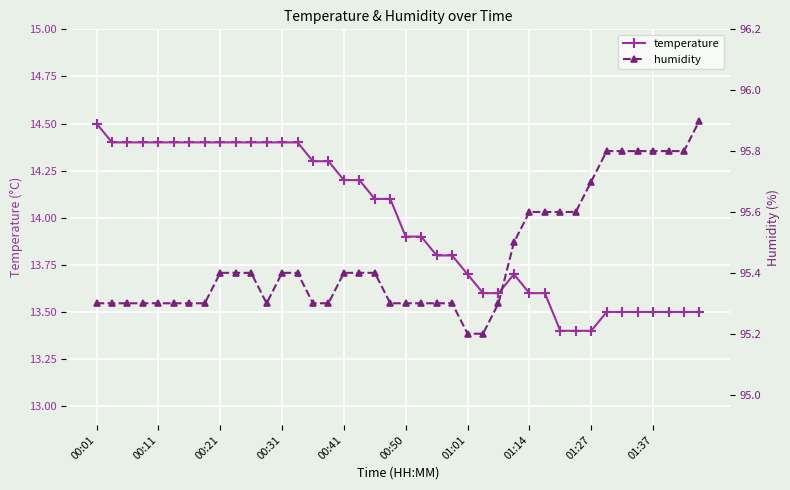

What is the average value of the temperature series?

14.0